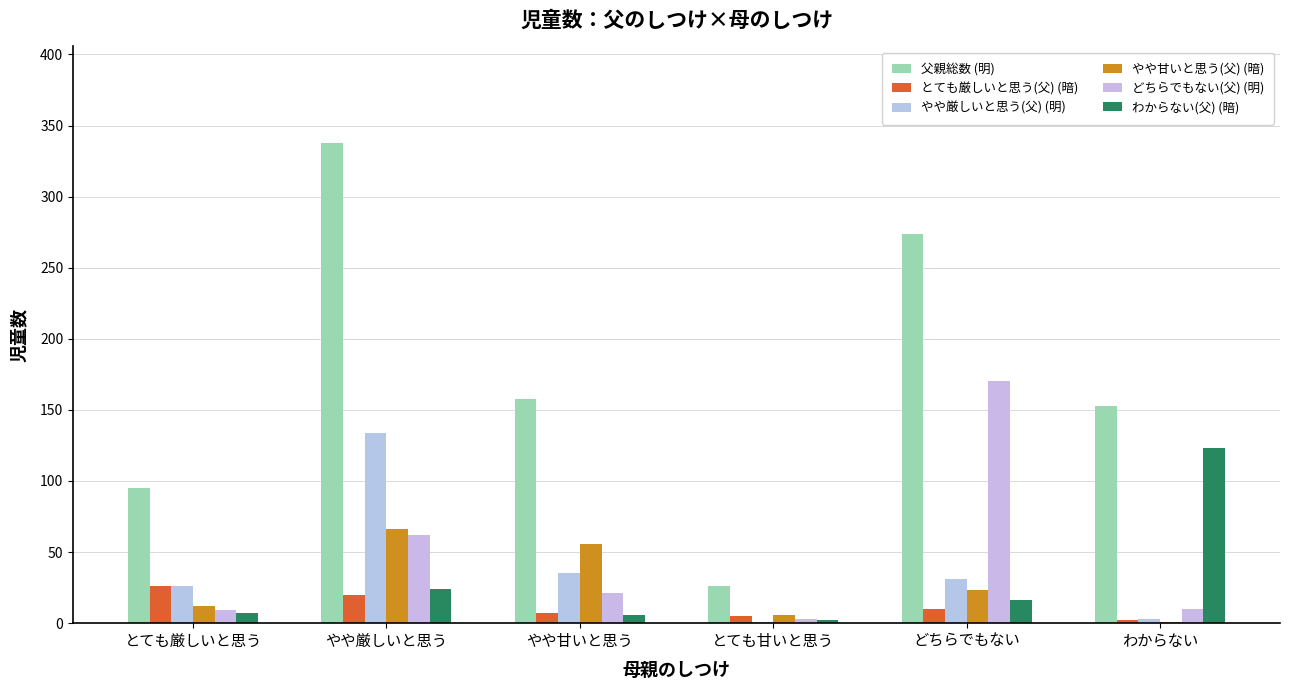

What is the sum of all 父親総数 (明) values?

1044